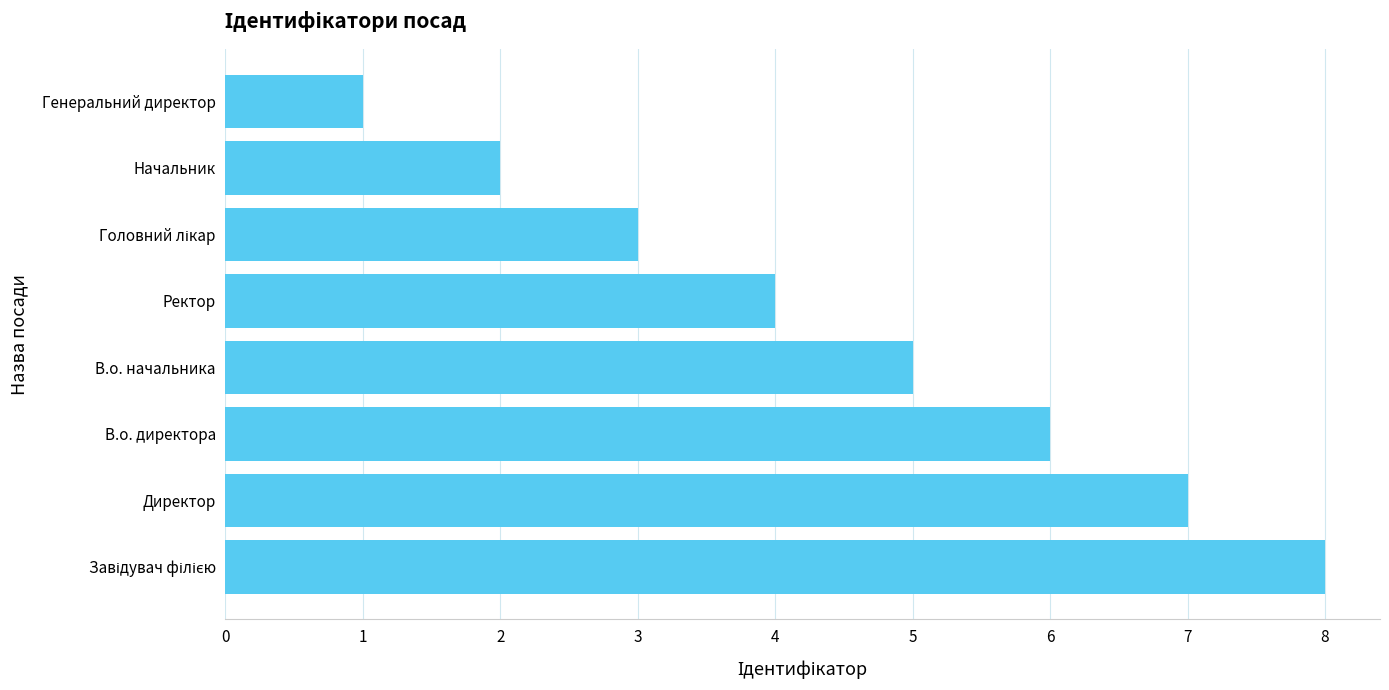

What is the ratio of the value at В.о. директора to the value at В.о. начальника?

1.2